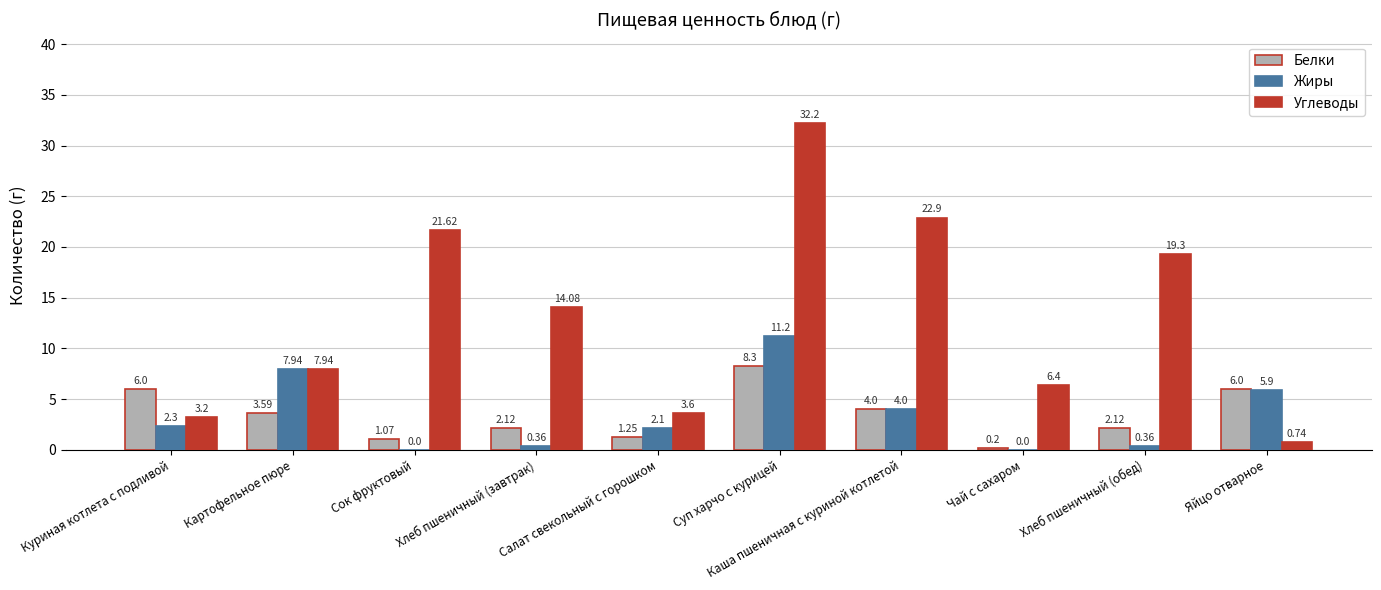

What is the highest value of the Углеводы series?

32.2